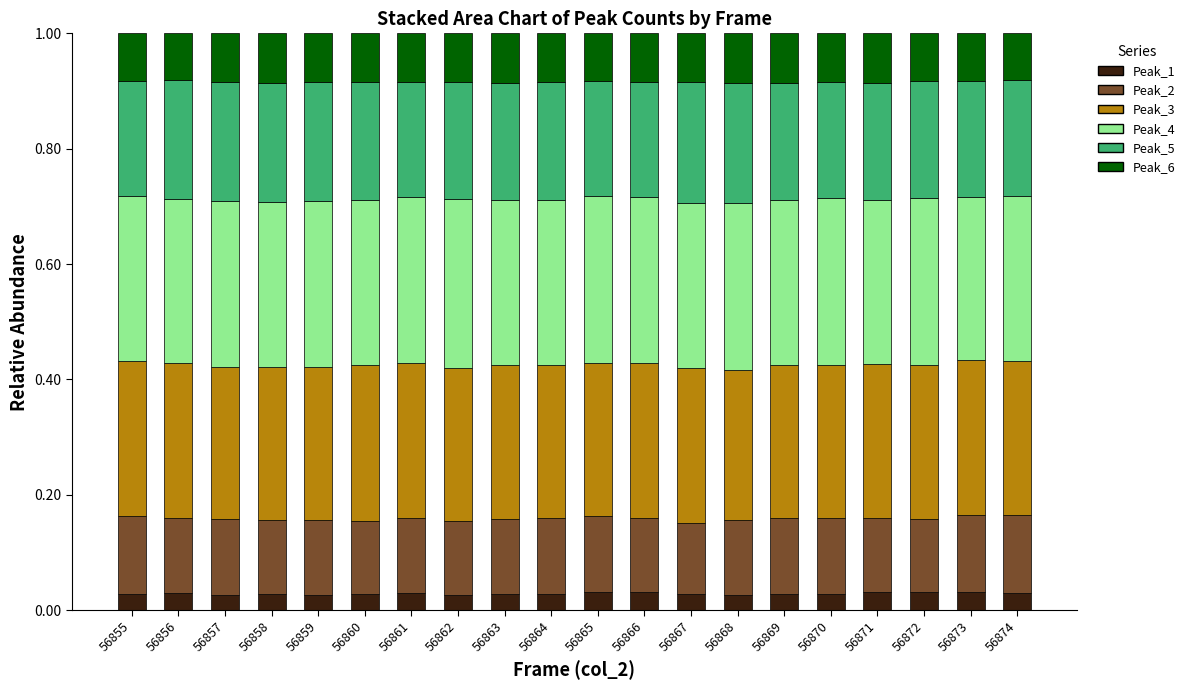

What is the total value across all series at 56874?

1.0